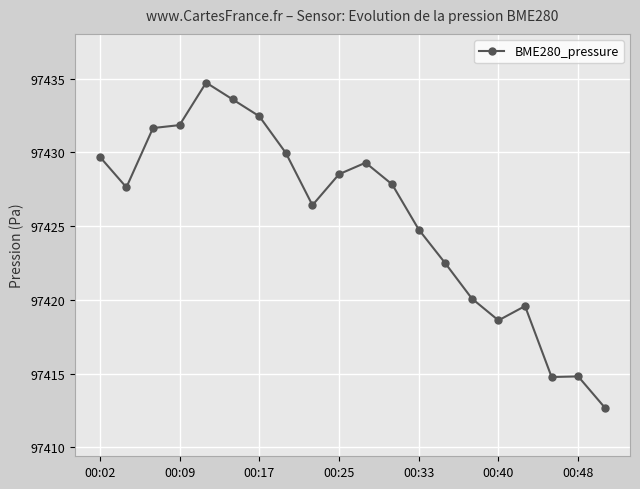

True or false: there are more than 2 points higher than both neighbors.

True